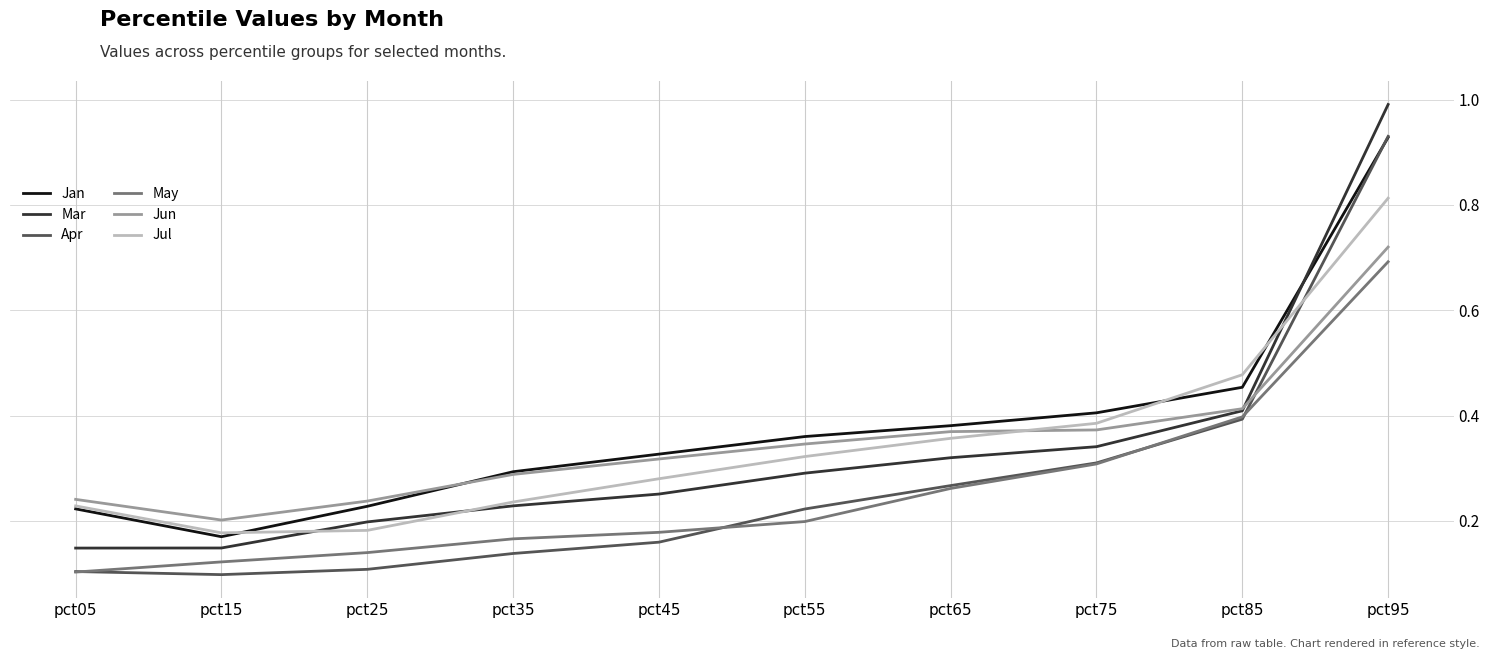

Is the value of Mar at pct75 greater than the value of Apr at pct95?

No